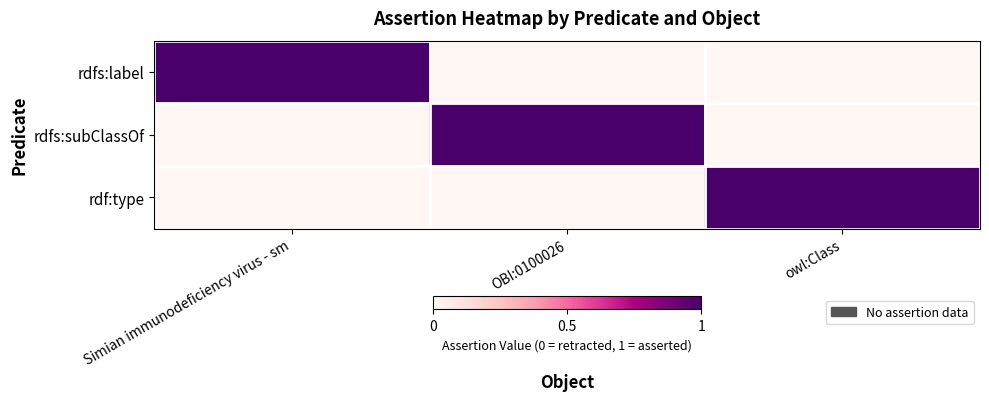

Rank the series by their maximum value, from highest to lowest.

rdfs:label, rdfs:subClassOf, rdf:type